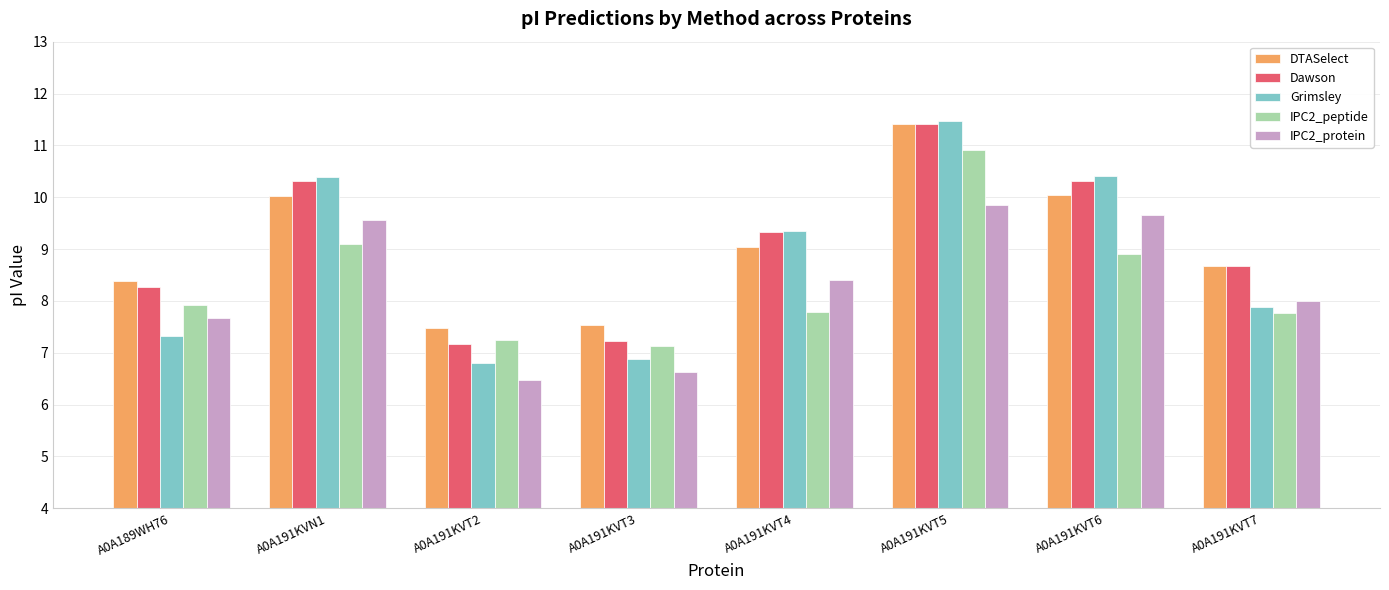

Reading left to right, transcribe all the data shown in this chart.

DTASelect: A0A189WH76=8.4	A0A191KVN1=10.0	A0A191KVT2=7.5	A0A191KVT3=7.5	A0A191KVT4=9.0	A0A191KVT5=11.4	A0A191KVT6=10.0	A0A191KVT7=8.7
Dawson: A0A189WH76=8.3	A0A191KVN1=10.3	A0A191KVT2=7.2	A0A191KVT3=7.2	A0A191KVT4=9.3	A0A191KVT5=11.4	A0A191KVT6=10.3	A0A191KVT7=8.7
Grimsley: A0A189WH76=7.3	A0A191KVN1=10.4	A0A191KVT2=6.8	A0A191KVT3=6.9	A0A191KVT4=9.4	A0A191KVT5=11.5	A0A191KVT6=10.4	A0A191KVT7=7.9
IPC2_peptide: A0A189WH76=7.9	A0A191KVN1=9.1	A0A191KVT2=7.2	A0A191KVT3=7.1	A0A191KVT4=7.8	A0A191KVT5=10.9	A0A191KVT6=8.9	A0A191KVT7=7.8
IPC2_protein: A0A189WH76=7.7	A0A191KVN1=9.6	A0A191KVT2=6.5	A0A191KVT3=6.6	A0A191KVT4=8.4	A0A191KVT5=9.9	A0A191KVT6=9.6	A0A191KVT7=8.0